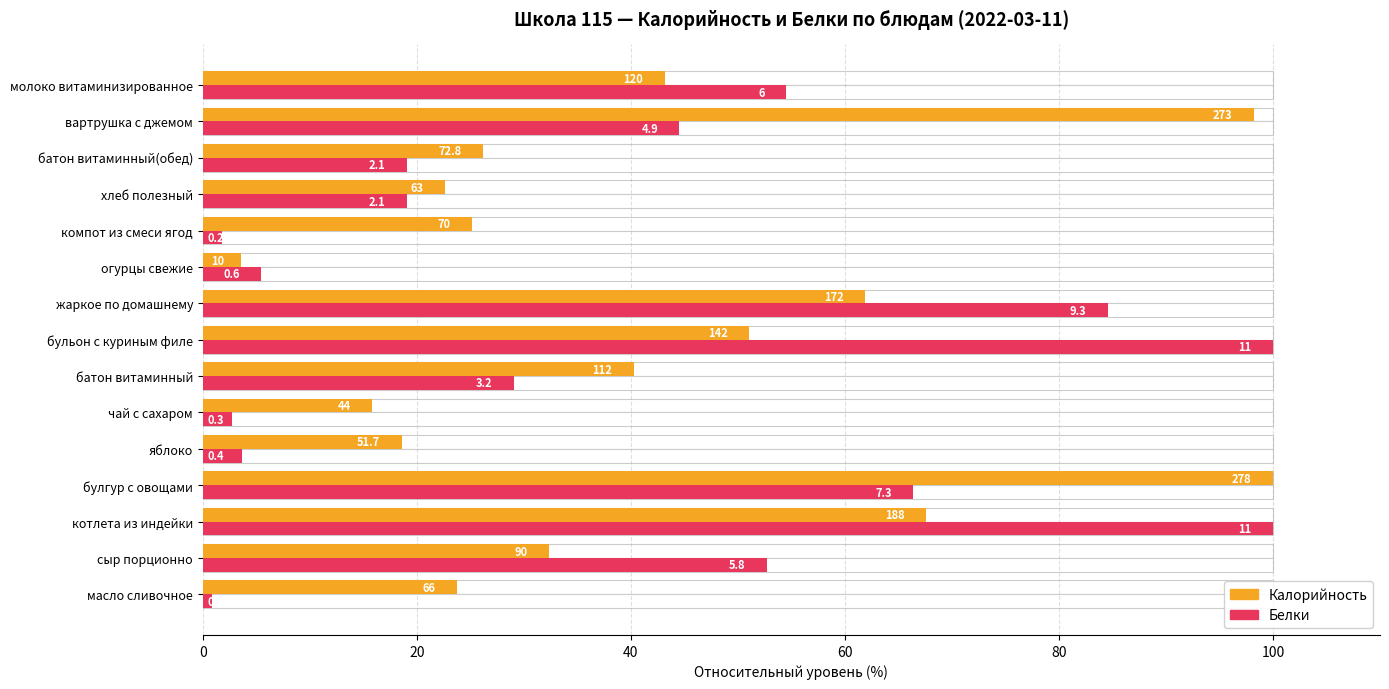

Does the chart contain any negative values?

No